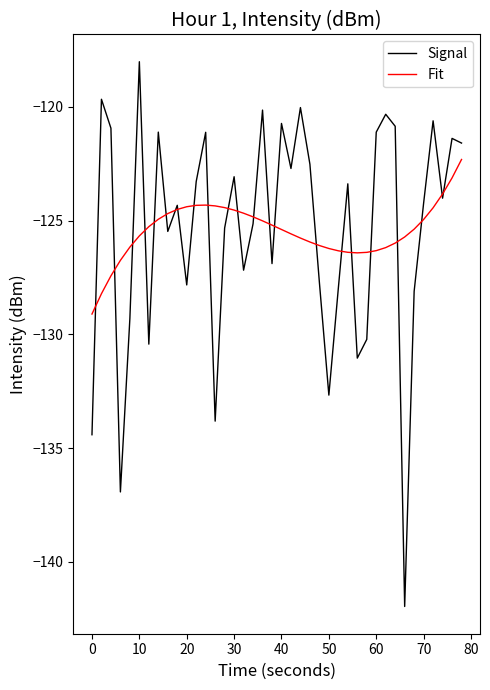

What is the minimum value shown in the chart?

-142.0